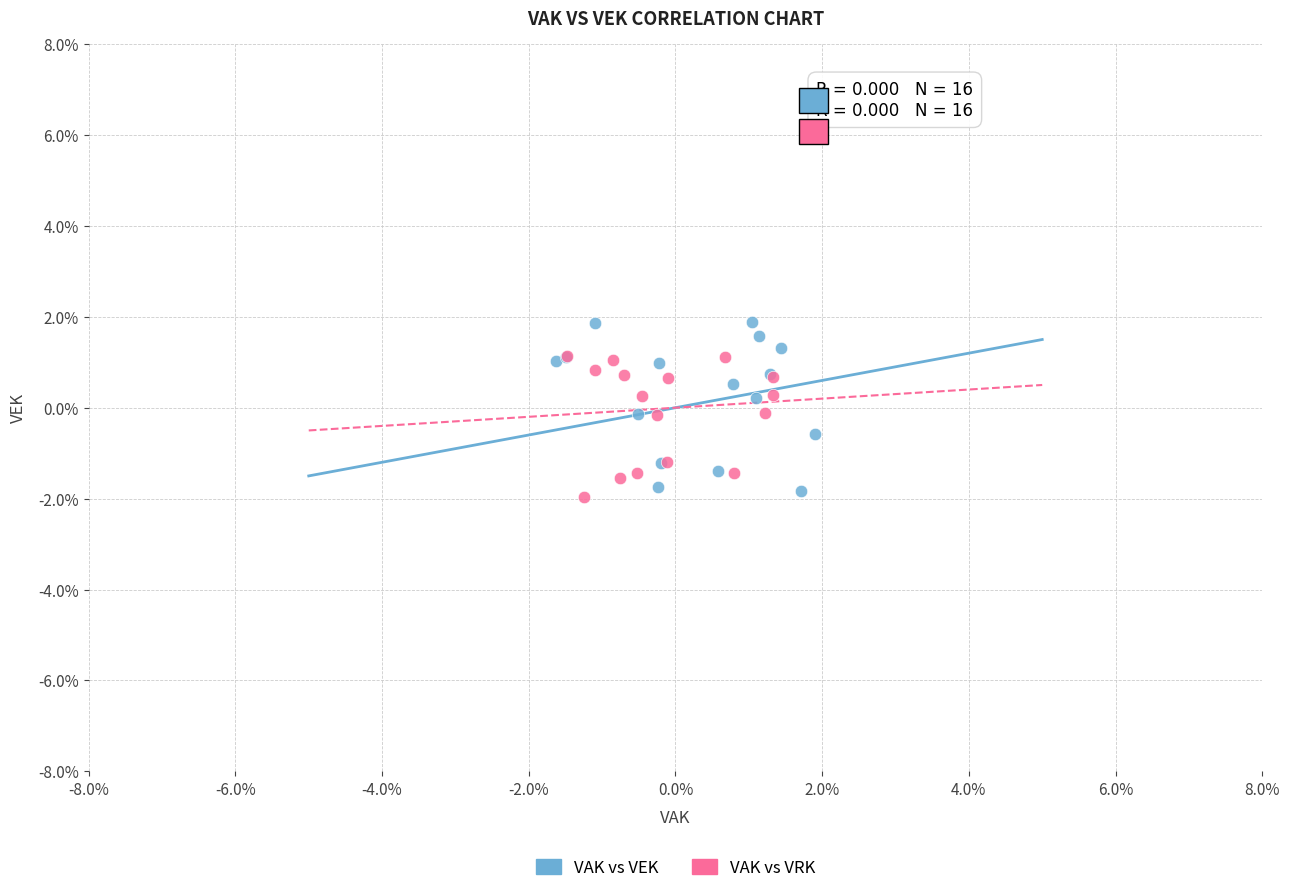

What are all the series names shown in the legend?

VAK vs VEK, VAK vs VRK